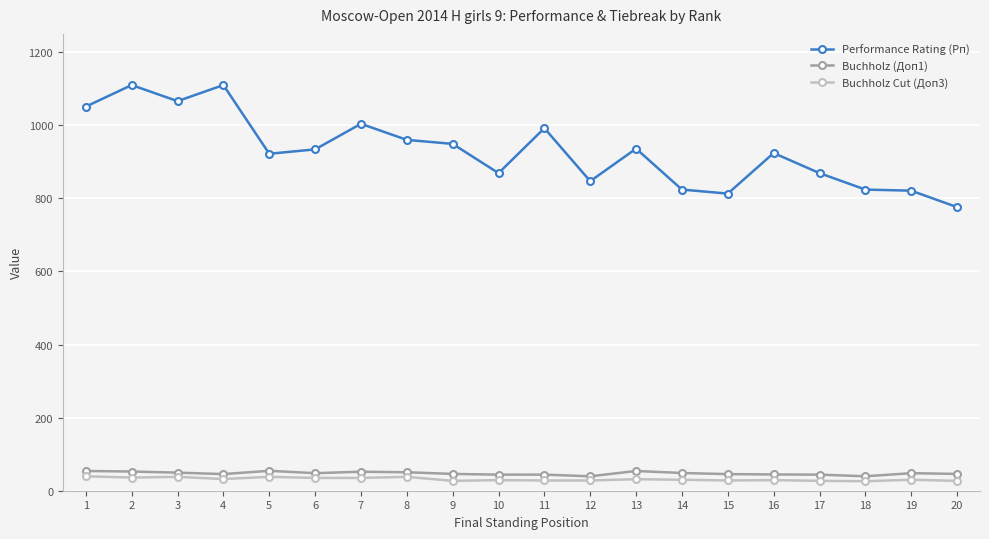

Is this an area chart (filled region under the line)?

No